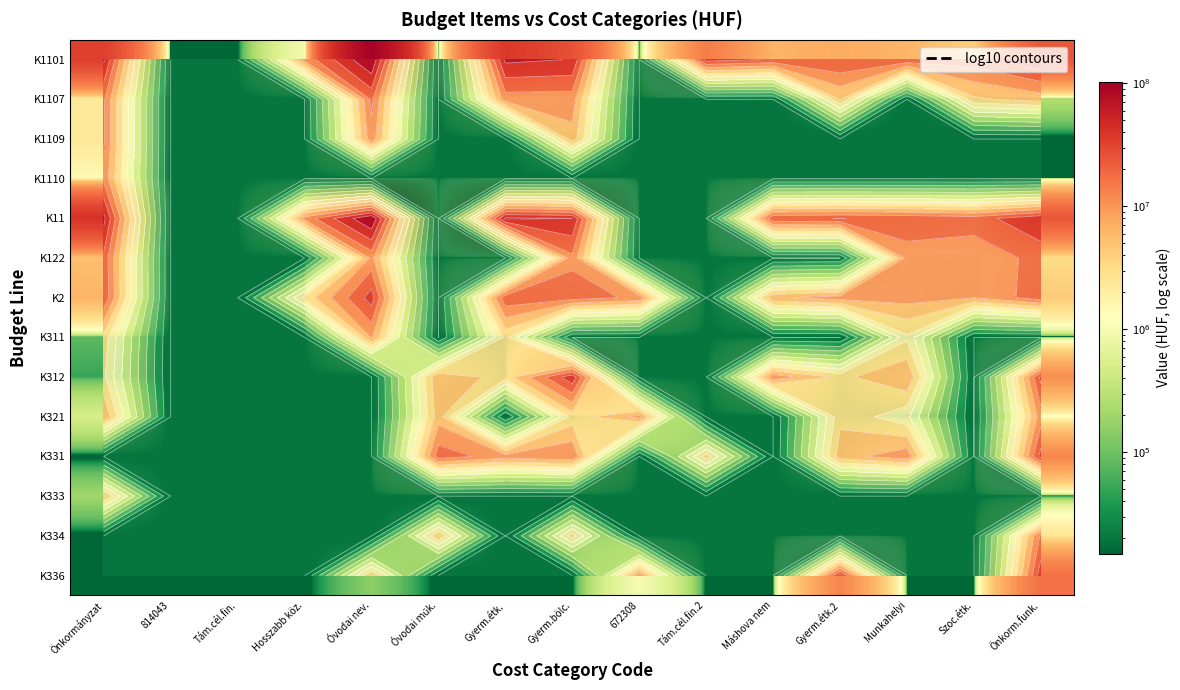

Which category has the highest value in the K333 series?

Önkormányzat